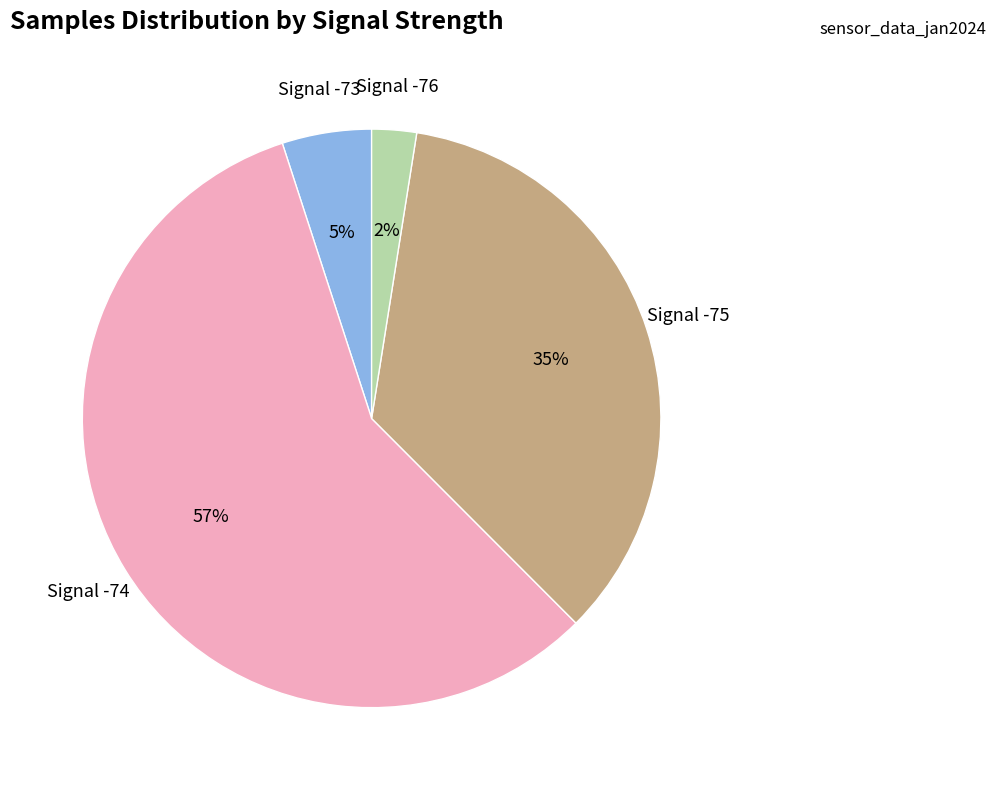

To the nearest percent, what is the average slice percentage?

25%